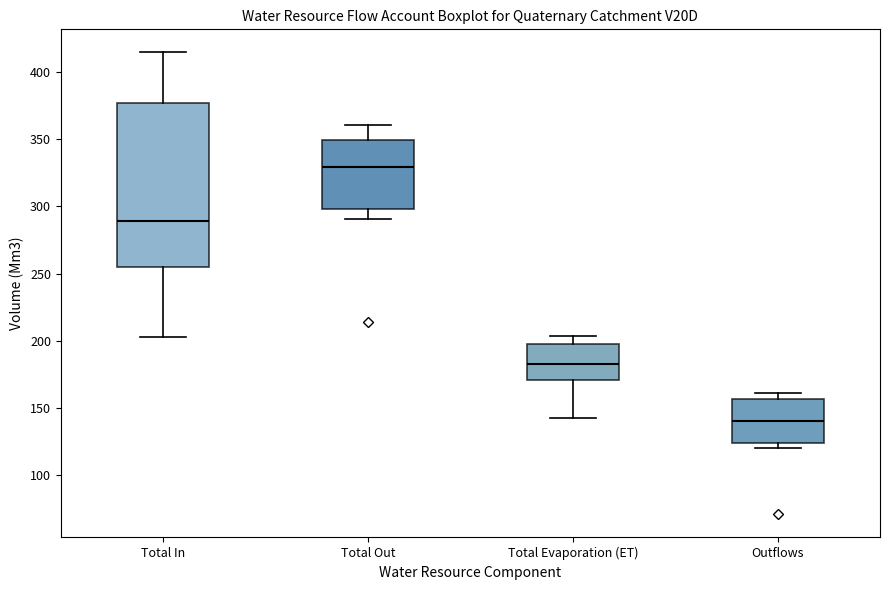

Reading left to right, read every box against the y-axis: the position of its median line, the range the box covers, and the ends of its whiskers. The values are not printed on the chart, so give them approximately, as read against the axis.

Total In: median 290, box 255 to 375, whiskers 205 to 415
Total Out: median 330, box 300 to 350, whiskers 290 to 360
Total Evaporation (ET): median 185, box 170 to 200, whiskers 145 to 205
Outflows: median 140, box 125 to 155, whiskers 120 to 160